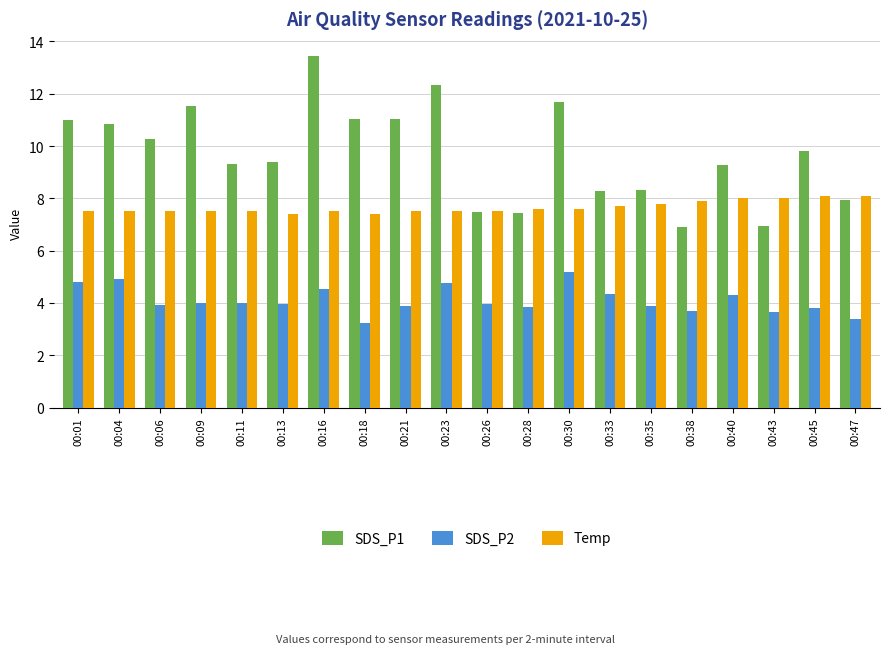

At which label does SDS_P2 reach its peak?

00:30